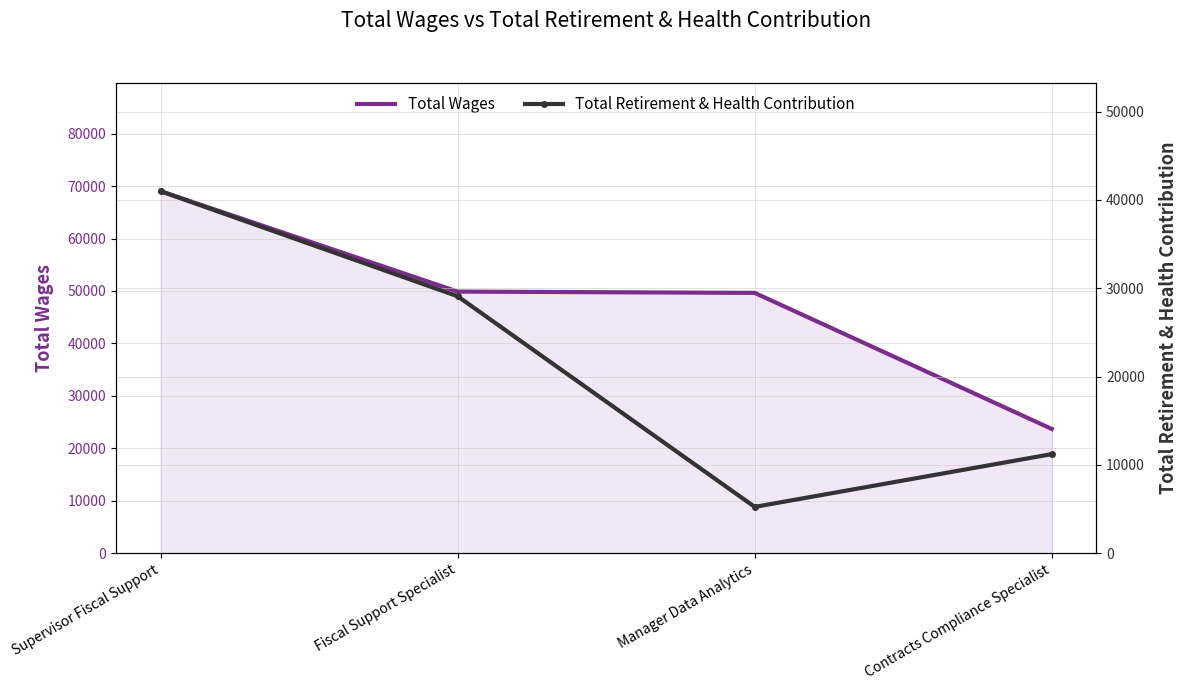

Is the value of Total Wages at Contracts Compliance Specialist greater than the value of Total Retirement & Health Contribution at Fiscal Support Specialist?

No